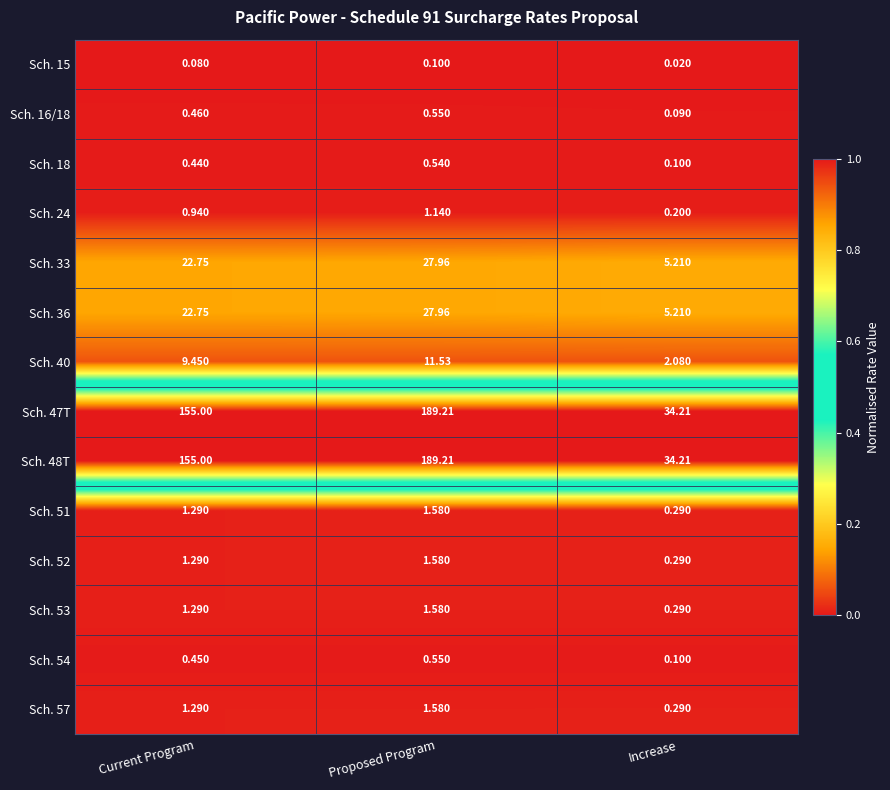

Rank the categories by Sch. 57 value from highest to lowest.

Proposed Program, Current Program, Increase